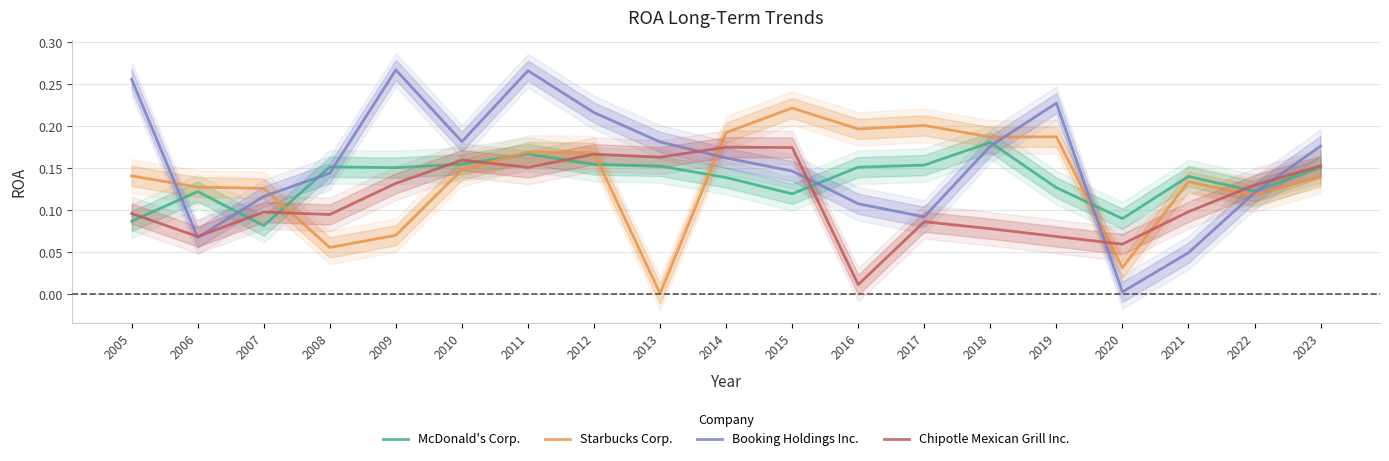

Reading right to left, what are all the values shown in this chart?

McDonald's Corp.: 2023=0.2	2022=0.1	2021=0.1	2020=0.1	2019=0.1	2018=0.2	2017=0.2	2016=0.2	2015=0.1	2014=0.1	2013=0.2	2012=0.2	2011=0.2	2010=0.2	2009=0.2	2008=0.2	2007=0.1	2006=0.1	2005=0.1
Starbucks Corp.: 2023=0.1	2022=0.1	2021=0.1	2020=0.0	2019=0.2	2018=0.2	2017=0.2	2016=0.2	2015=0.2	2014=0.2	2013=0.0	2012=0.2	2011=0.2	2010=0.1	2009=0.1	2008=0.1	2007=0.1	2006=0.1	2005=0.1
Booking Holdings Inc.: 2023=0.2	2022=0.1	2021=0.0	2020=0.0	2019=0.2	2018=0.2	2017=0.1	2016=0.1	2015=0.1	2014=0.2	2013=0.2	2012=0.2	2011=0.3	2010=0.2	2009=0.3	2008=0.1	2007=0.1	2006=0.1	2005=0.3
Chipotle Mexican Grill Inc.: 2023=0.2	2022=0.1	2021=0.1	2020=0.1	2019=0.1	2018=0.1	2017=0.1	2016=0.0	2015=0.2	2014=0.2	2013=0.2	2012=0.2	2011=0.2	2010=0.2	2009=0.1	2008=0.1	2007=0.1	2006=0.1	2005=0.1